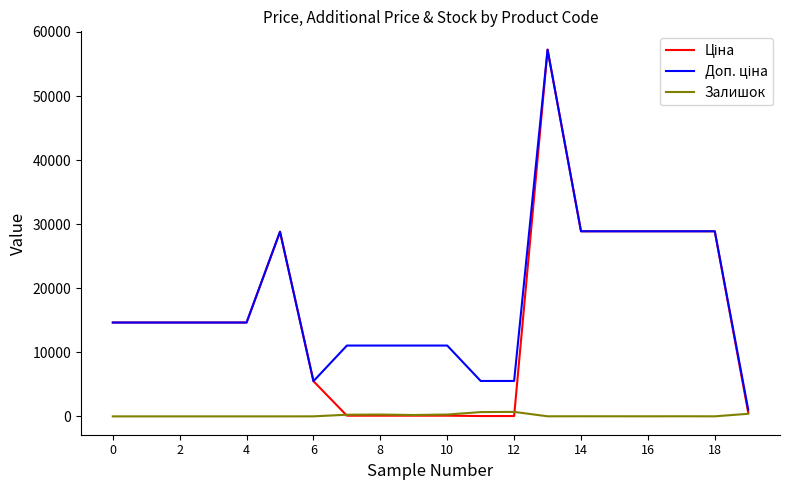

What is the greatest value displayed?

57235.5